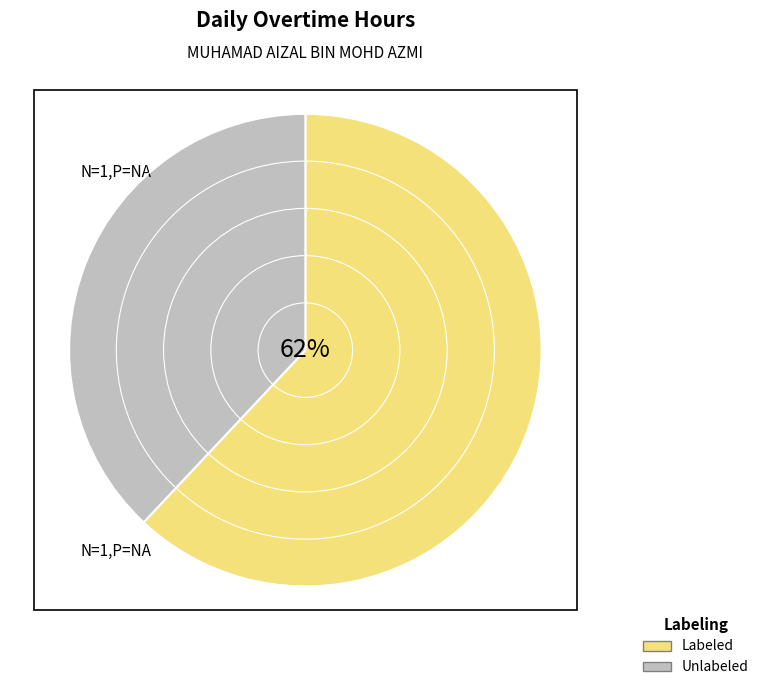

Is the sum of Labeled and Unlabeled greater than half?

Yes